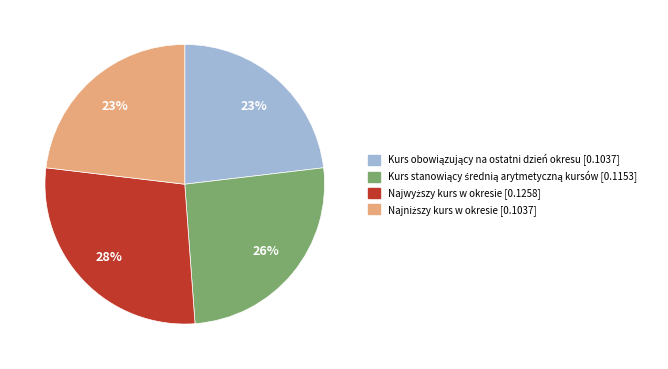

How many slices are in this pie chart?

4